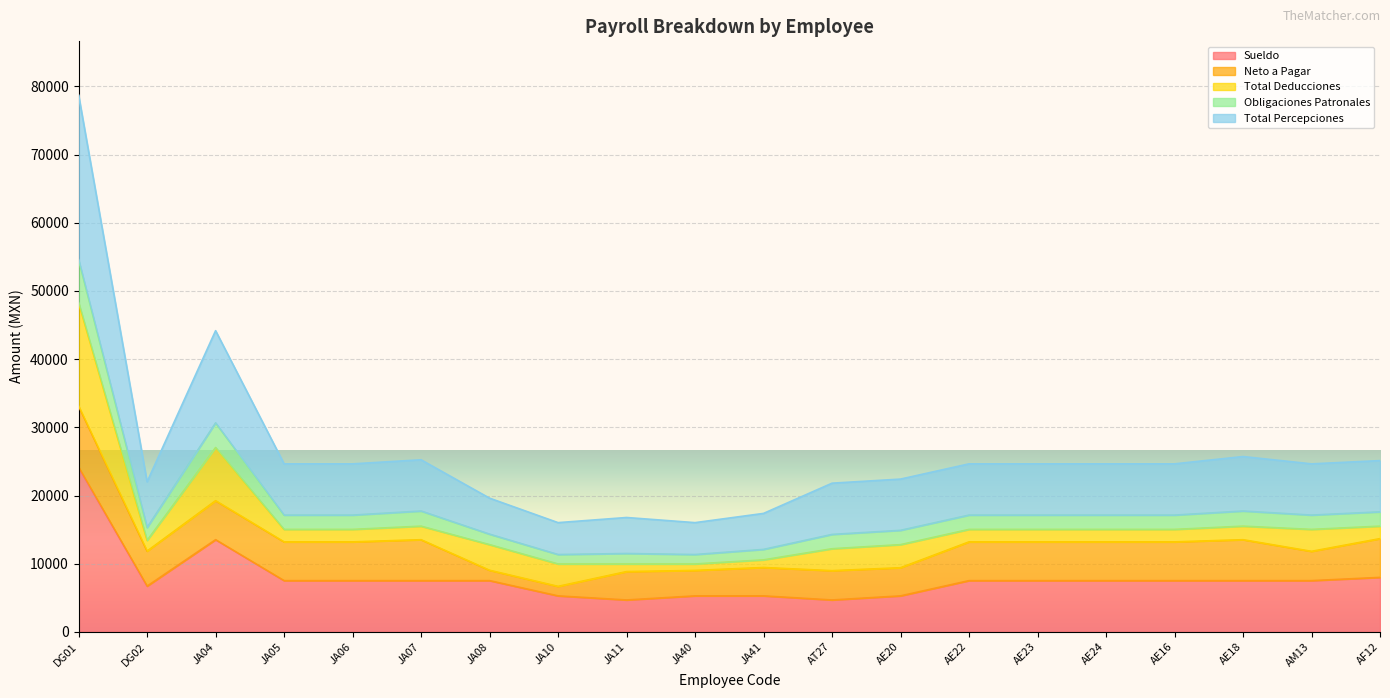

What is the spread (max minus min) of values at JA41?

12096.6